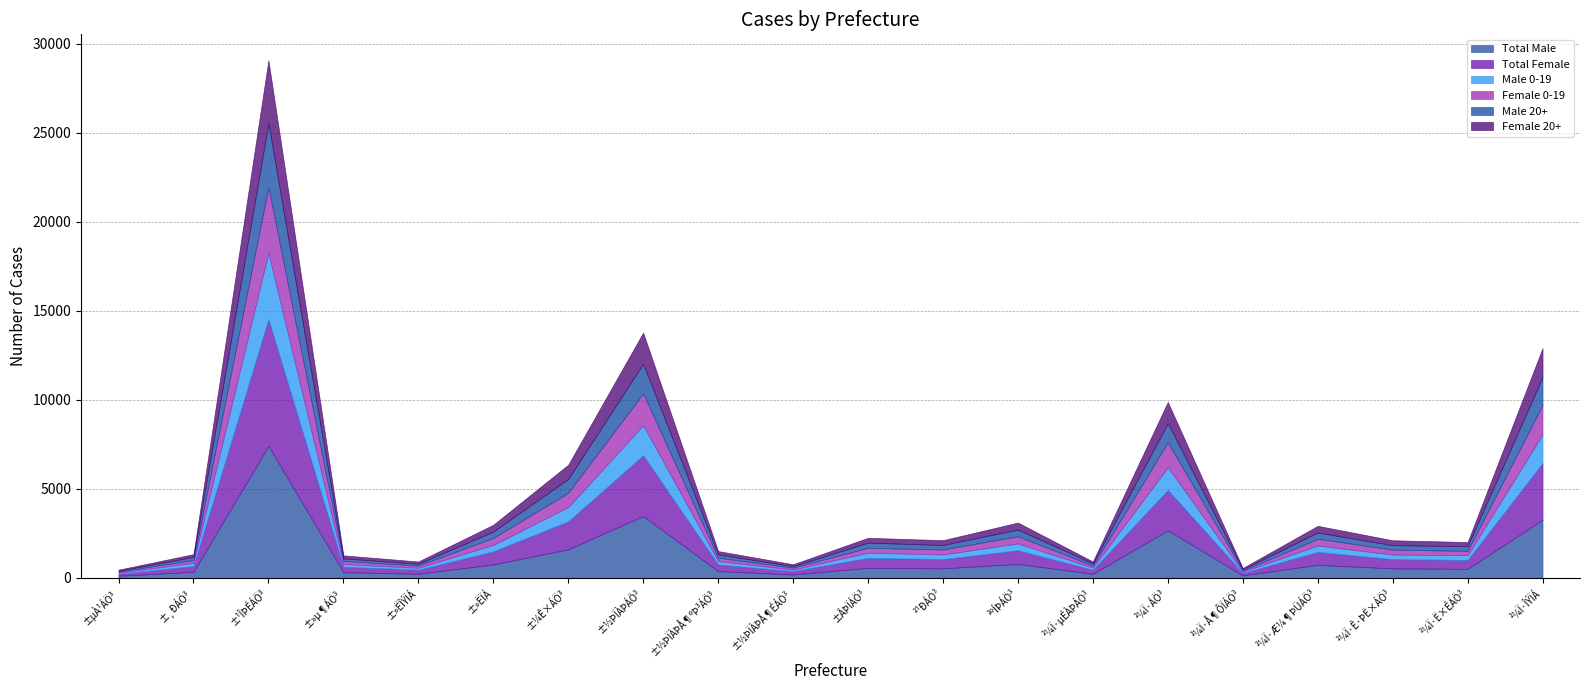

True or false: Total Male and Female 0-19 intersect in this chart.

False